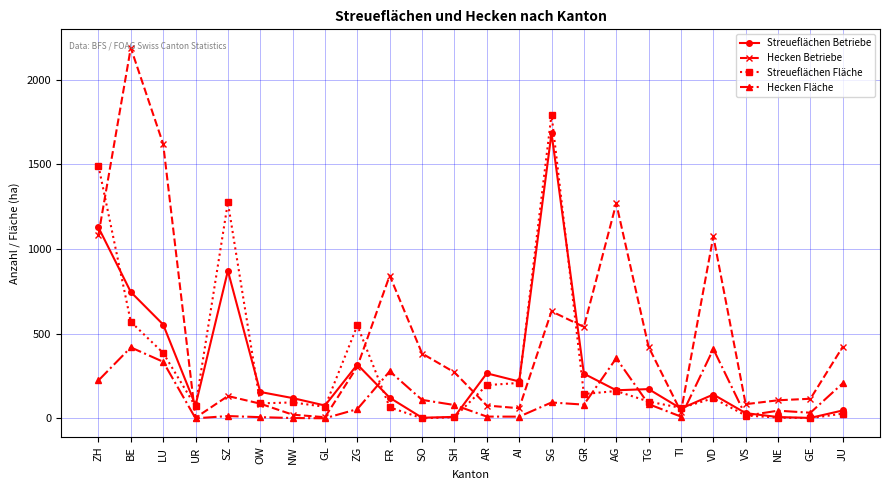

List the series in order of their peak value, lowest first.

Hecken Fläche, Streueflächen Betriebe, Streueflächen Fläche, Hecken Betriebe